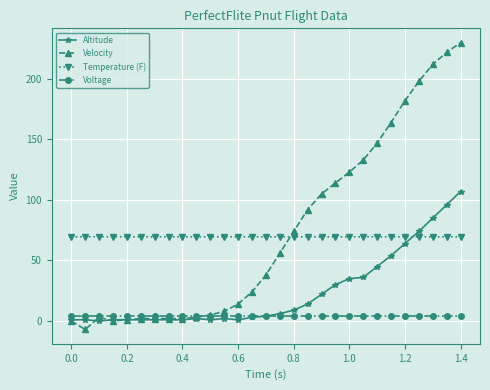

What is the greatest value displayed?

230.0